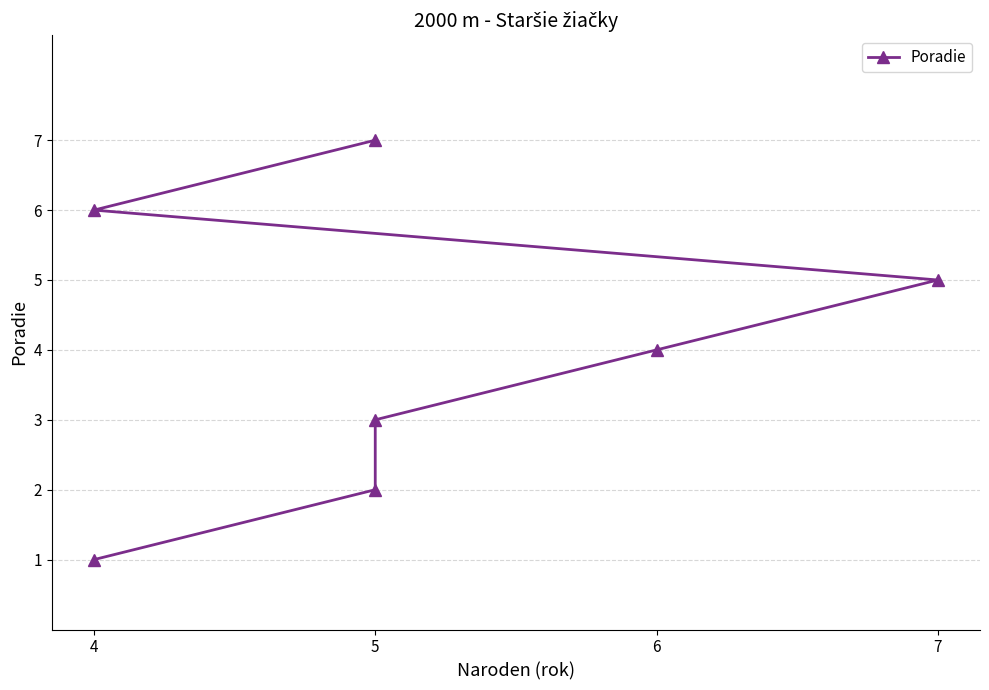

Which label corresponds to the smallest value in the chart?

4